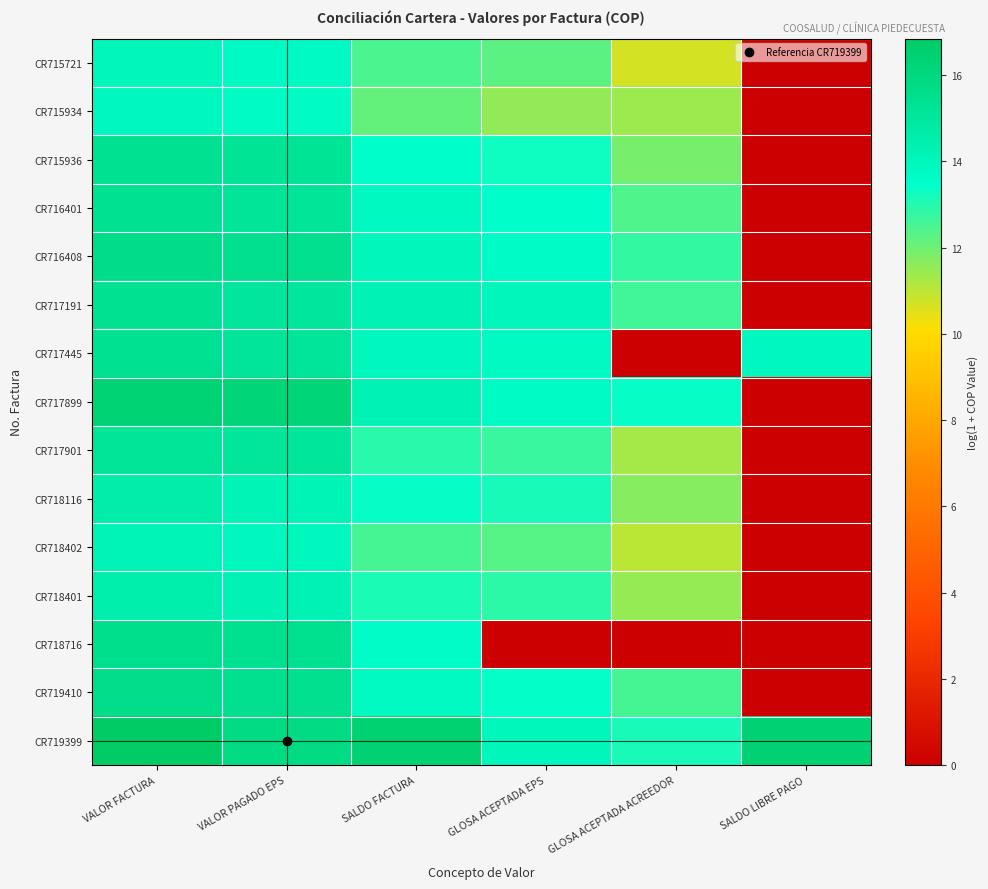

Which series has the largest range (max minus min)?

CR717899